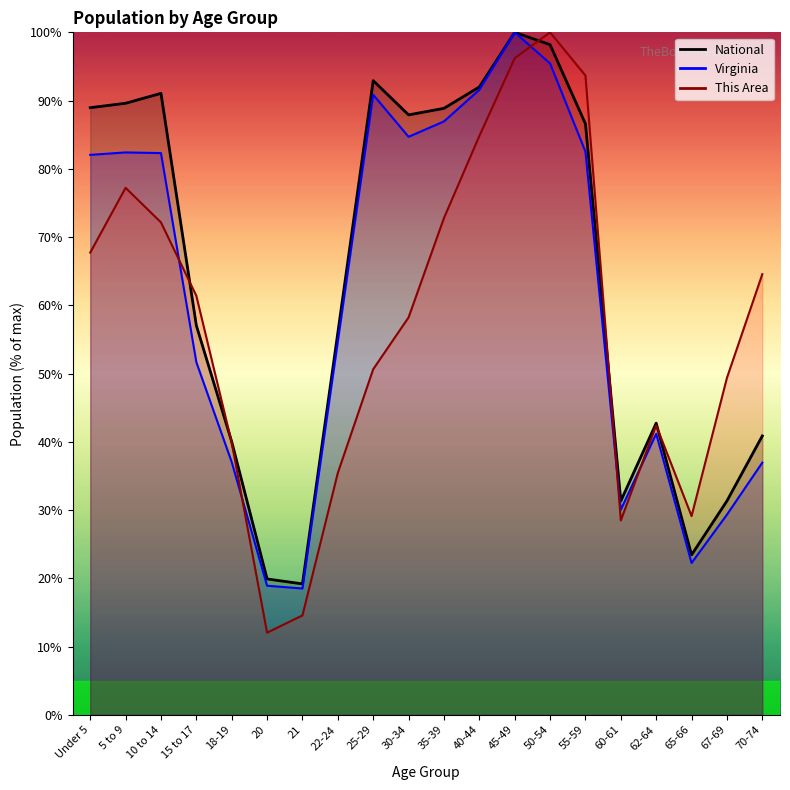

At 67-69, list the series in order from smallest to largest.

Virginia, National, This Area